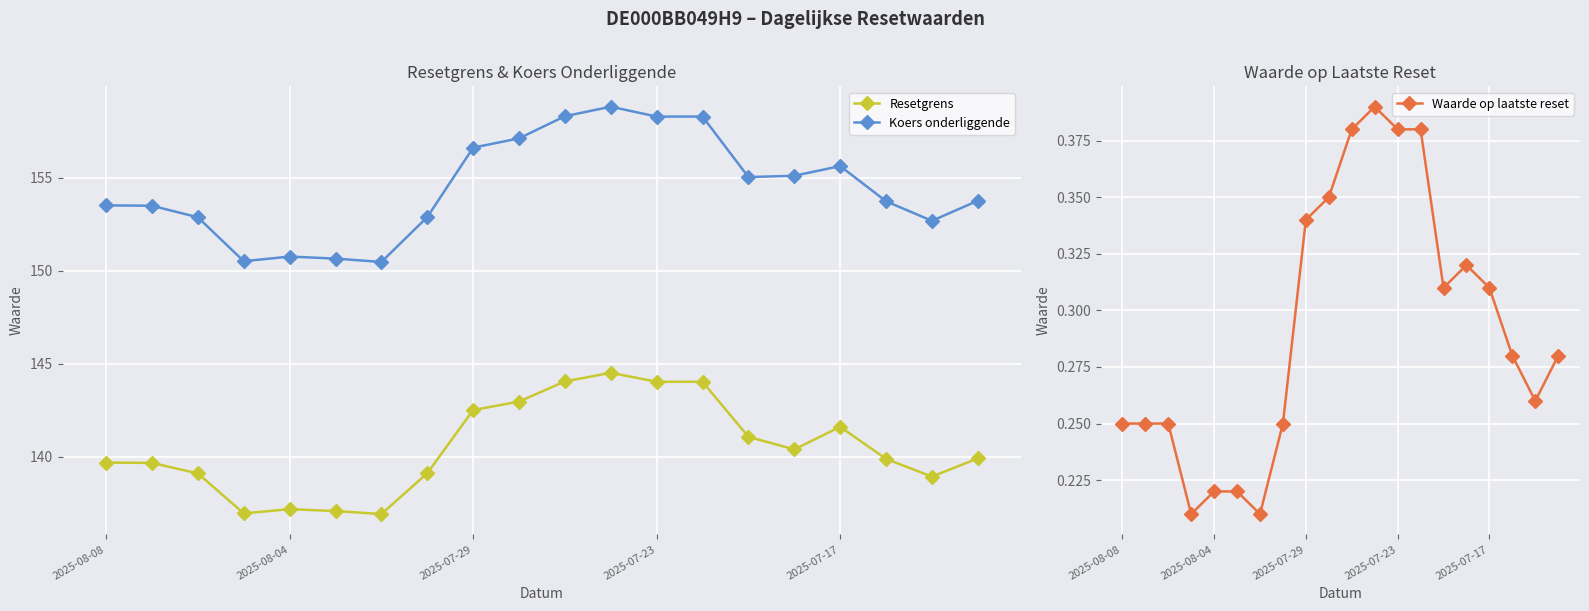

What is the minimum value for Koers onderliggende?

150.5